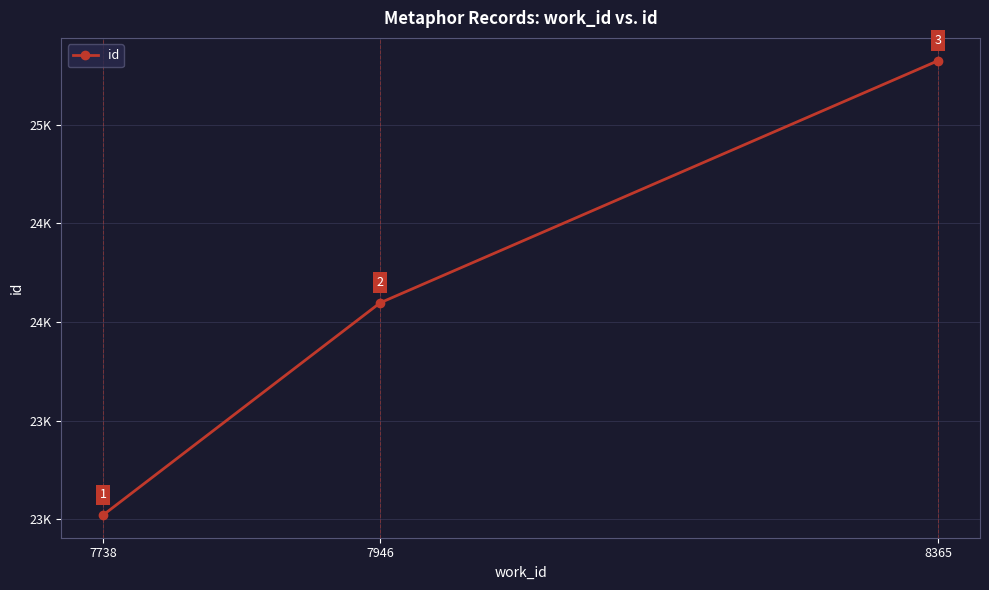

Which category has the highest value across all series?

8365